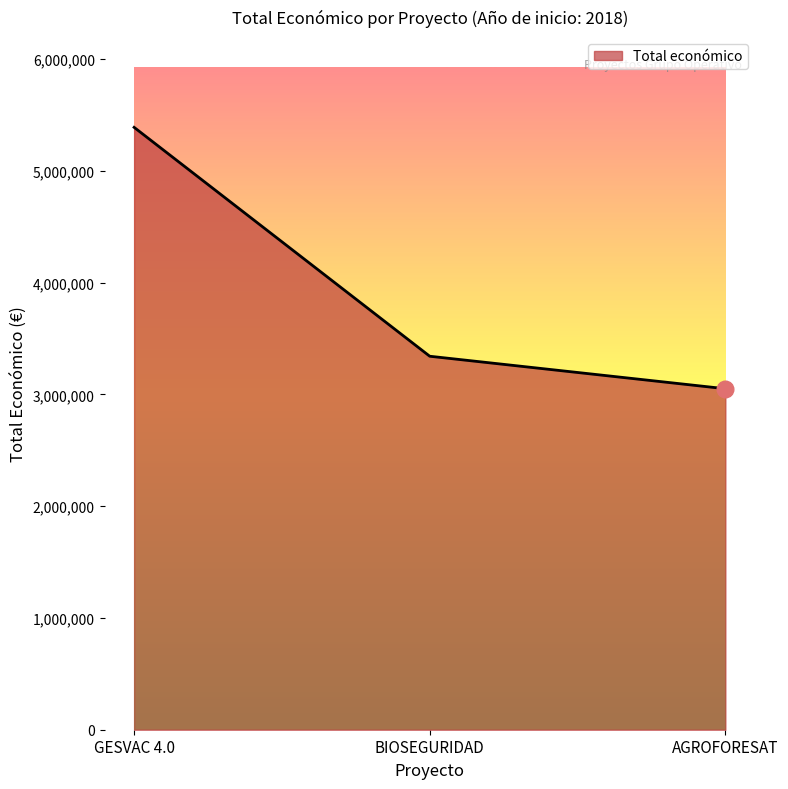

Reading left to right, transcribe all the data shown in this chart.

GESVAC 4.0=5390598	BIOSEGURIDAD=3342252	AGROFORESAT=3051573